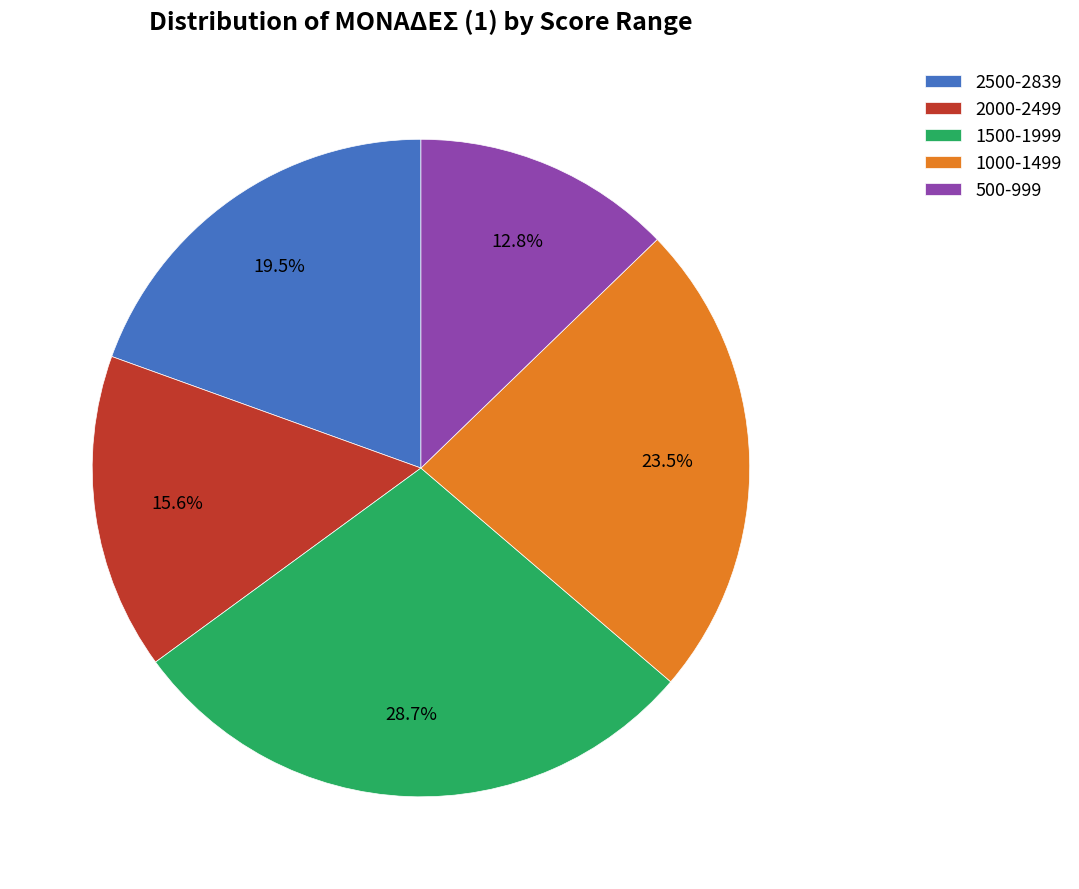

What portion of the pie excludes 2000-2499?

84.4%